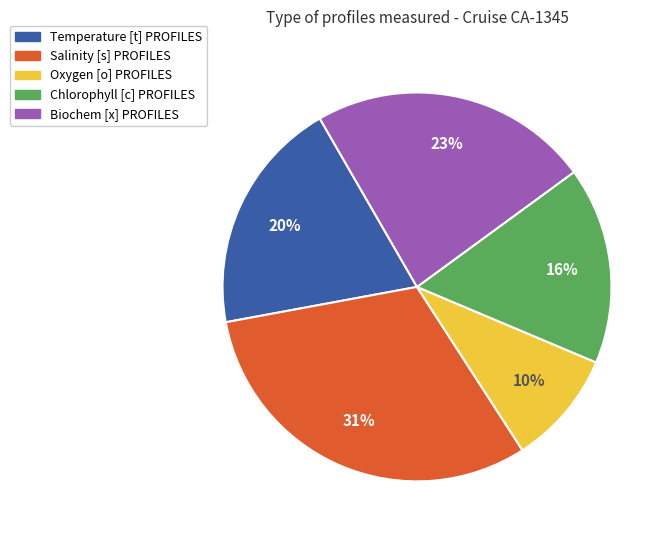

To the nearest percent, what is the combined percentage of Chlorophyll [c] PROFILES and Temperature [t] PROFILES?

36%